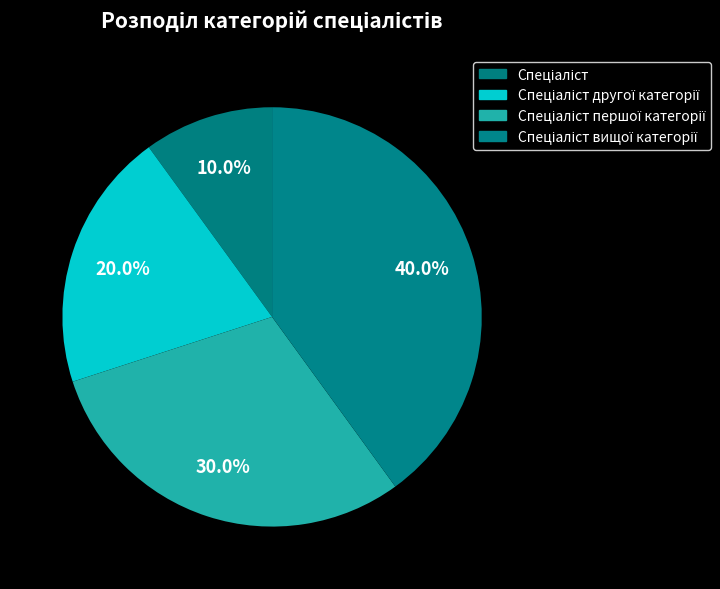

To the nearest percent, what is the difference between the Спеціаліст першої категорії and Спеціаліст вищої категорії slice percentages?

10%